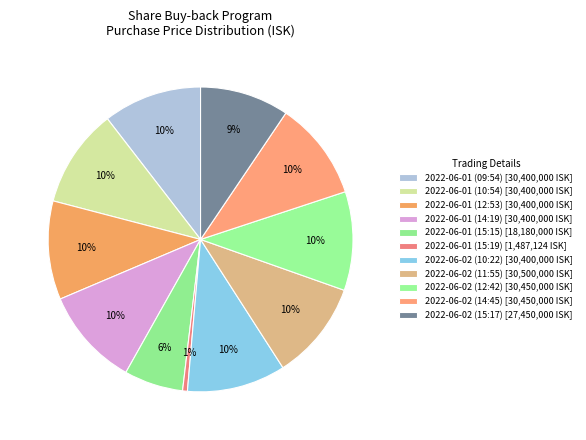

To the nearest percent, what percentage of the pie is 2022-06-02 (14:45)?

10%